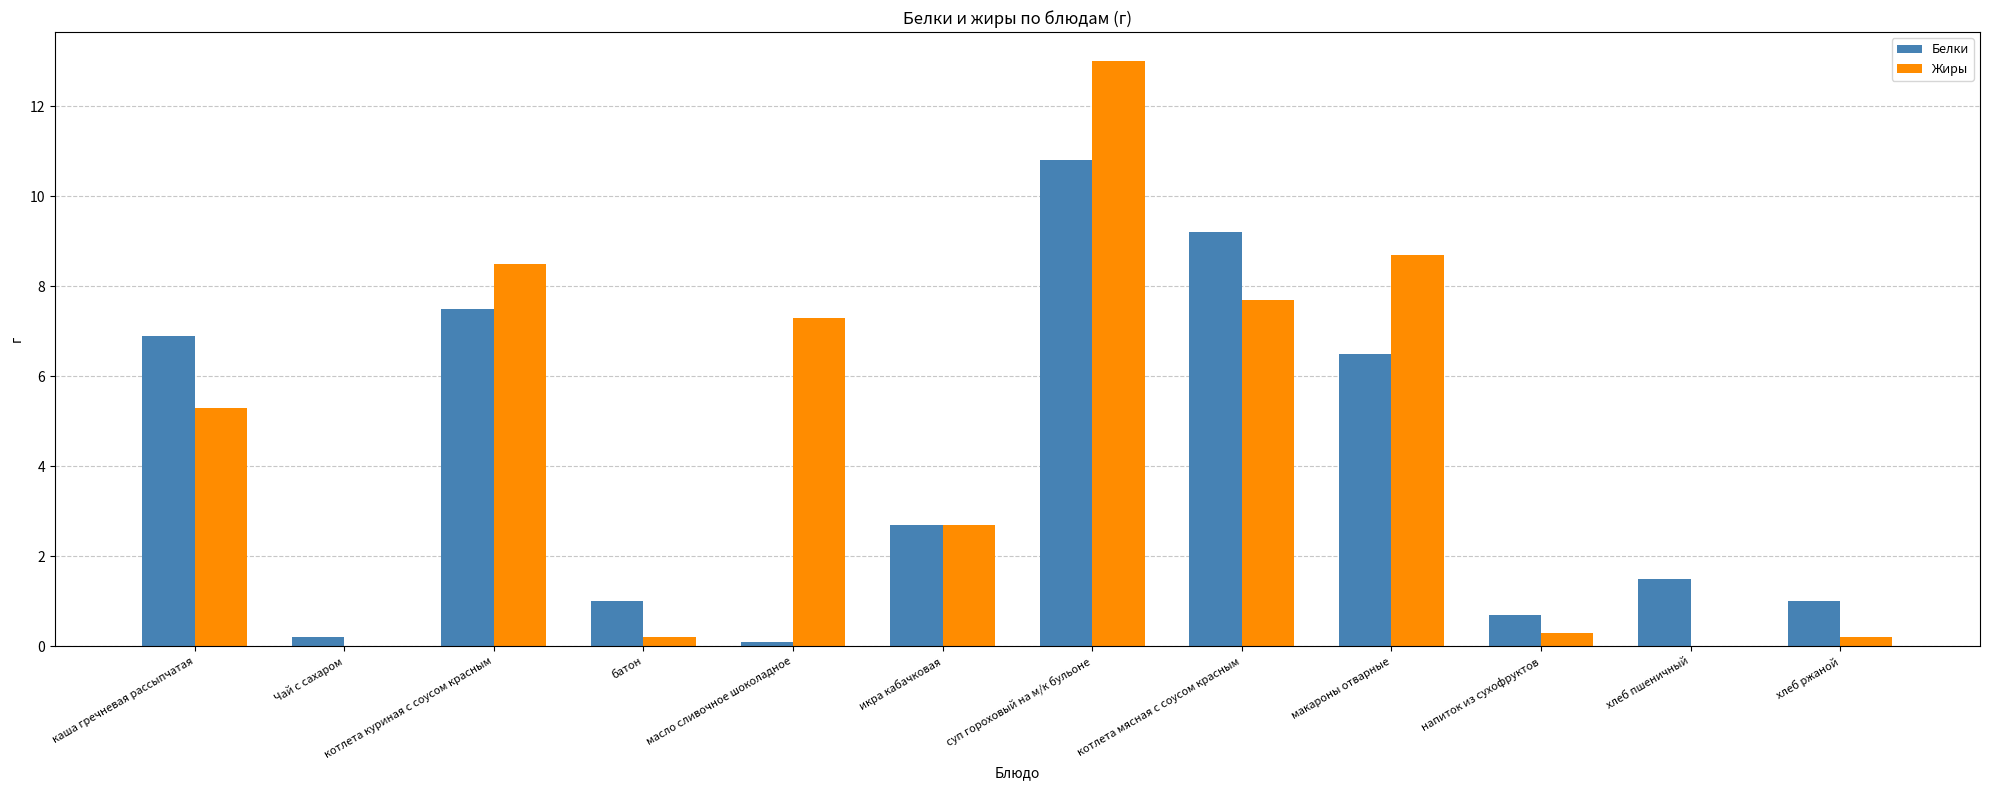

How many categories are shown in the chart?

12